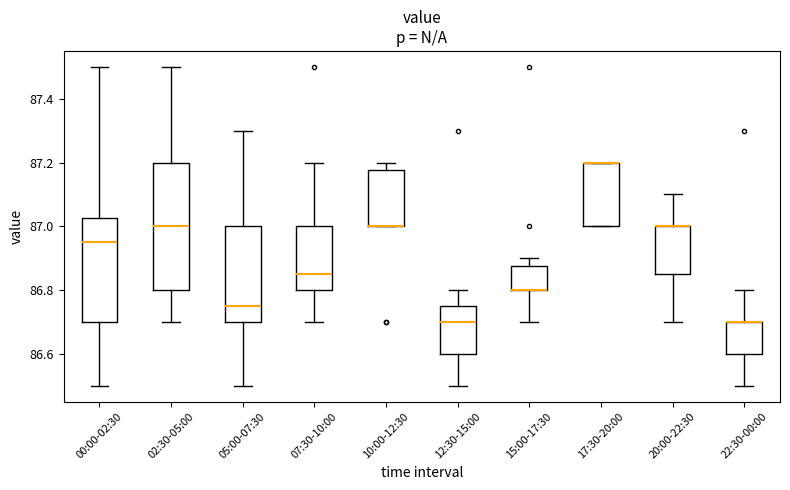

Which box is the tallest, from its lower edge to its upper edge?

02:30-05:00